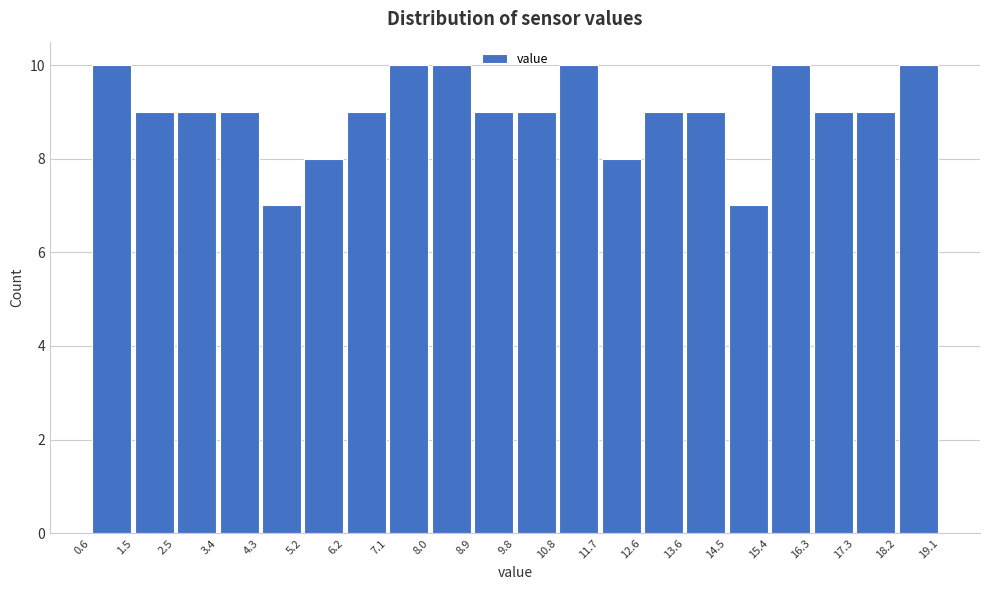

Reading left to right, transcribe this chart: for each bar, give the range it covers on the x-axis and its height. The values are not printed on the chart, so give them approximately, as read against the axis.

0.6 to 1.5: 10
1.5 to 2.5: 9
2.5 to 3.4: 9
3.4 to 4.3: 9
4.3 to 5.2: 7
5.2 to 6.2: 8
6.2 to 7.1: 9
7.1 to 8.0: 10
8.0 to 8.9: 10
8.9 to 9.8: 9
9.8 to 10.8: 9
10.8 to 11.7: 10
11.7 to 12.6: 8
12.6 to 13.6: 9
13.6 to 14.5: 9
14.5 to 15.4: 7
15.4 to 16.3: 10
16.3 to 17.3: 9
17.3 to 18.2: 9
18.2 to 19.1: 10